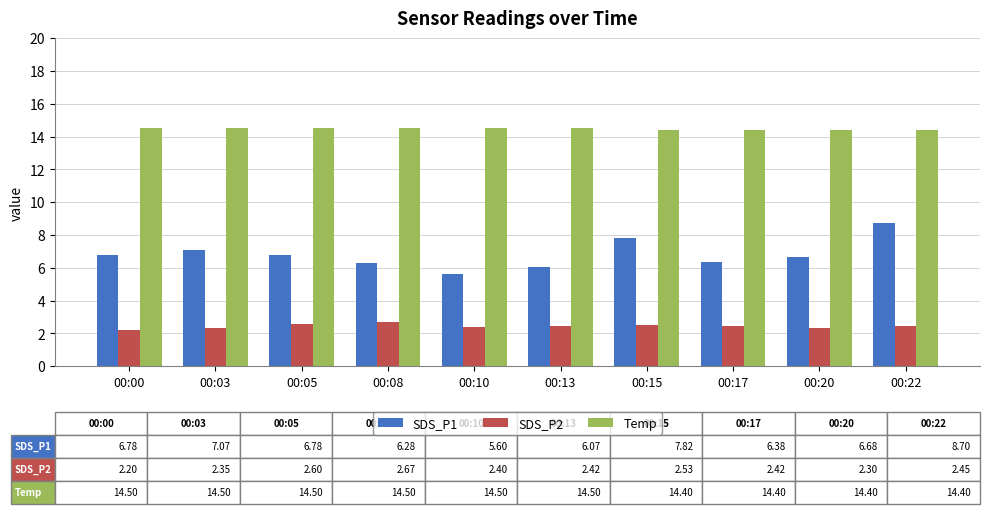

At which category is the sum across all series the highest?

00:22